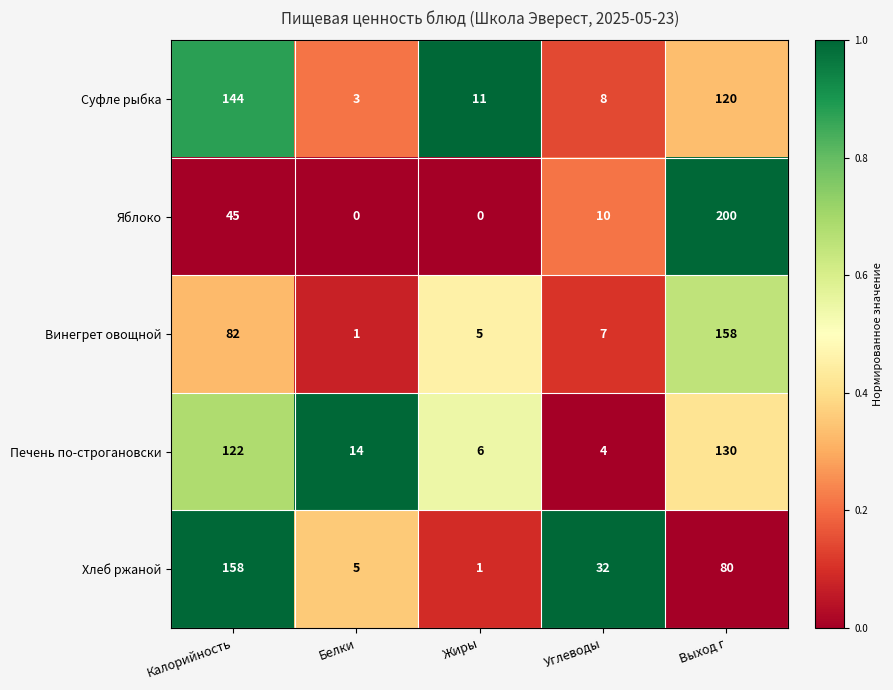

Count the number of categories in the chart.

5